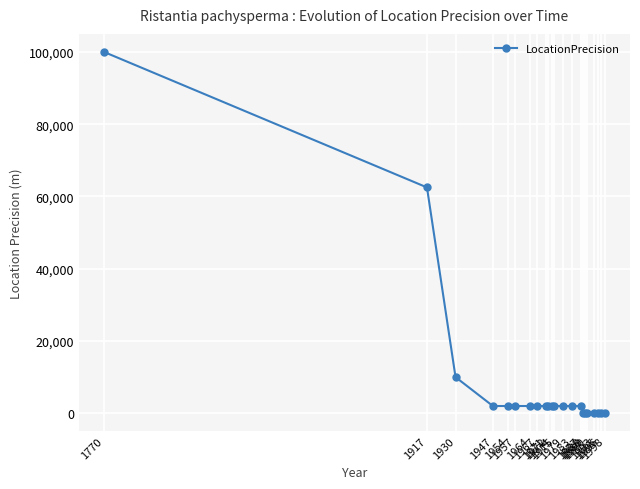

What is the ratio of the value at 1975 to the value at 1967?

1.0